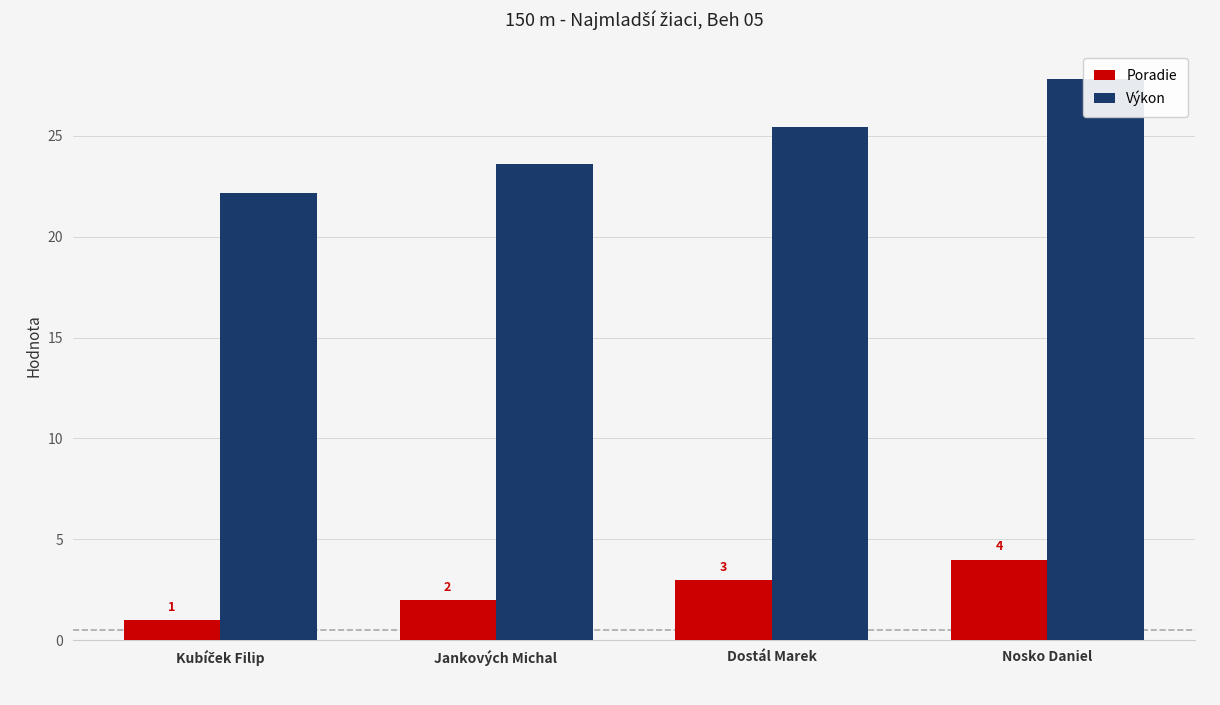

Reading left to right, what are all the values shown in this chart?

Poradie: Kubíček Filip=1.0	Jankových Michal=2.0	Dostál Marek=3.0	Nosko Daniel=4.0
Výkon: Kubíček Filip=22.2	Jankových Michal=23.6	Dostál Marek=25.4	Nosko Daniel=27.8